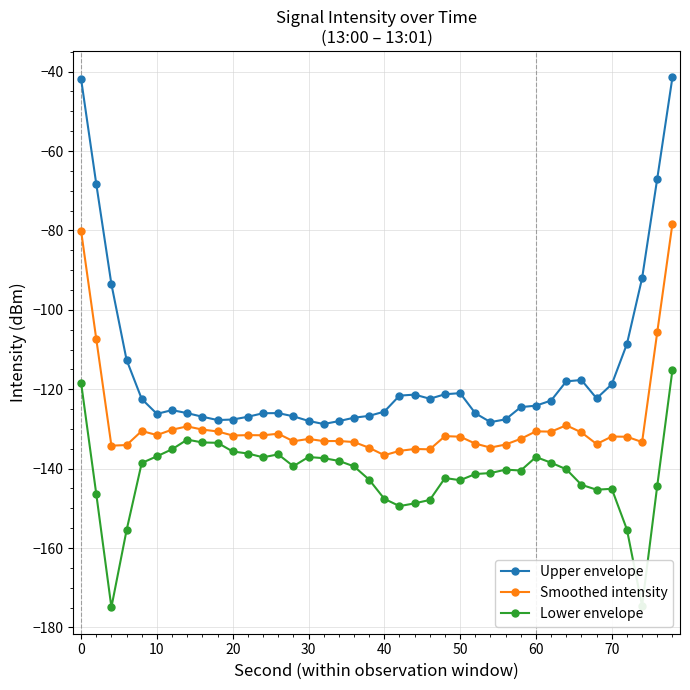

What is the smallest value displayed?

-174.9